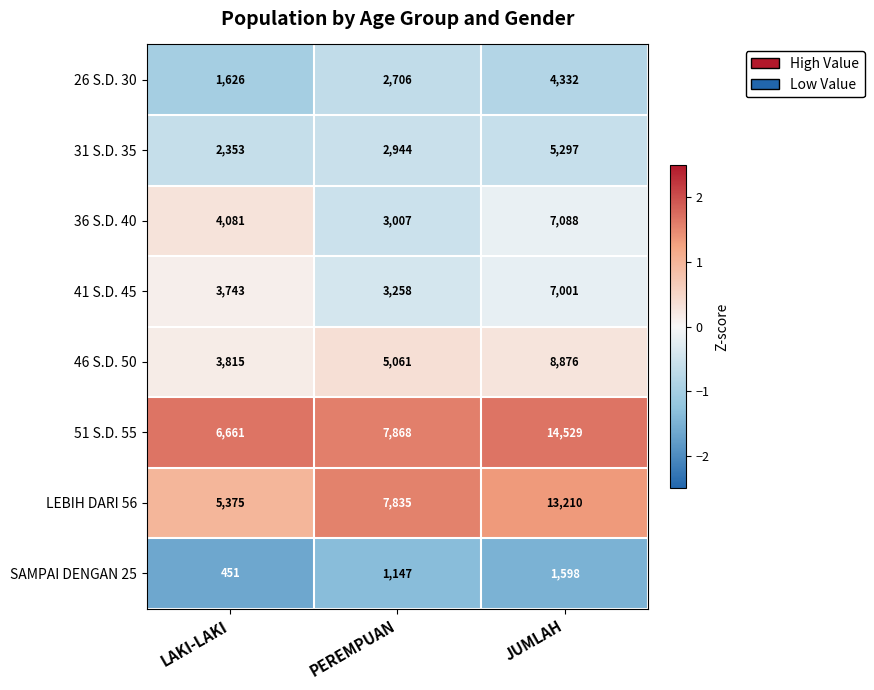

Which category has the lowest value across all series?

LAKI-LAKI